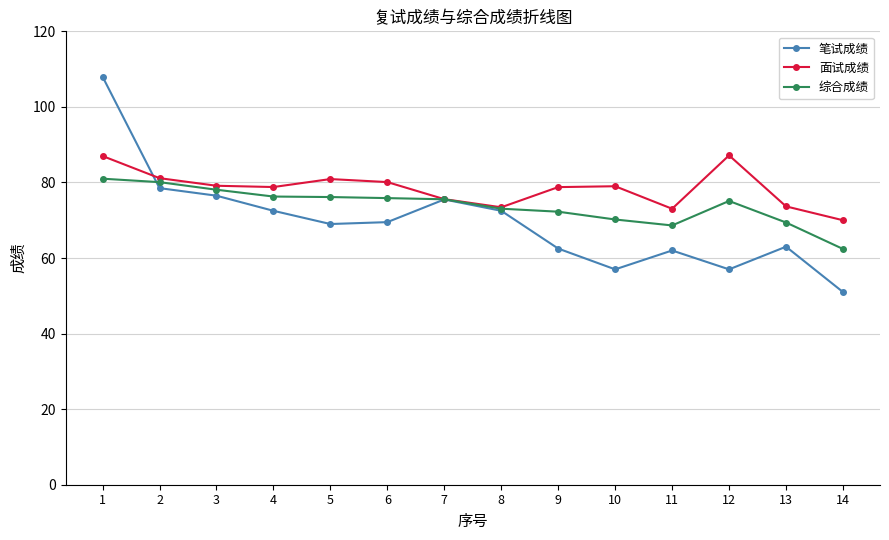

What is the value of the 面试成绩 point at the 11th from the left?

73.0